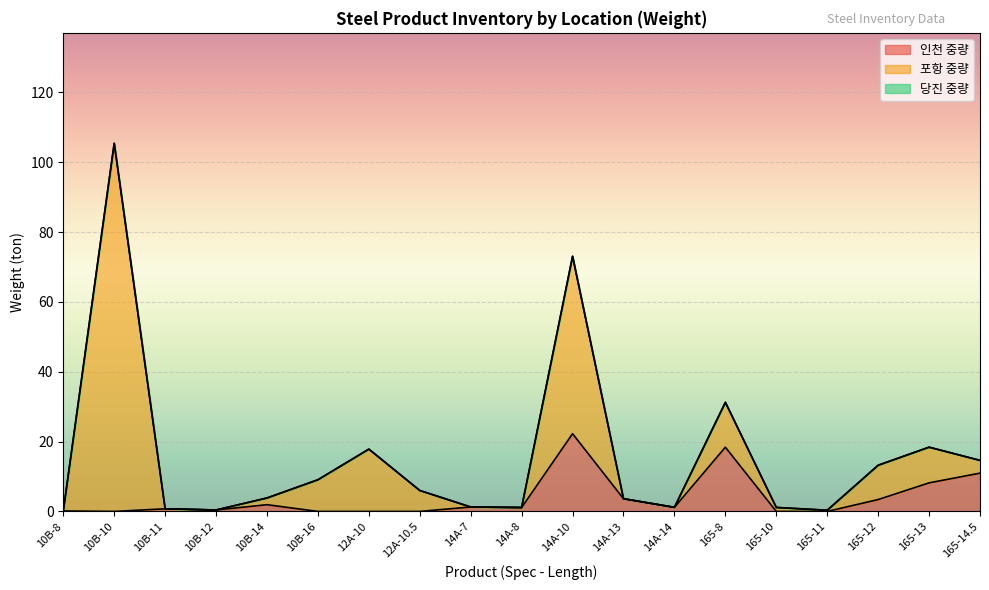

Which series has the widest spread of values?

포항 중량